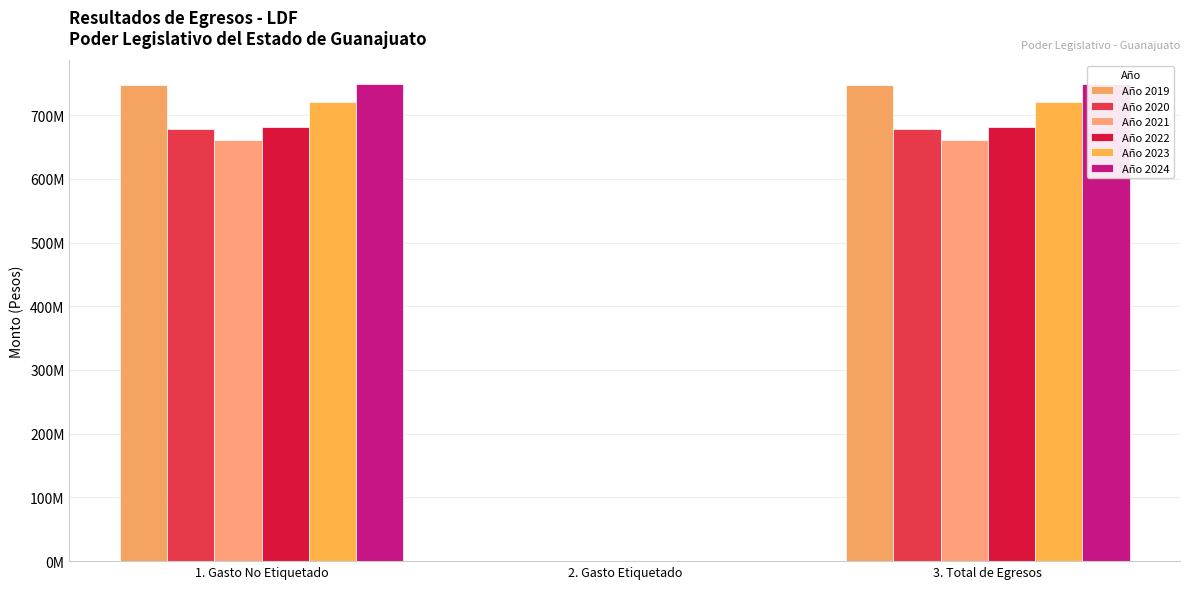

True or false: Año 2023 has a value of 416708930.7 at 1. Gasto No Etiquetado.

False